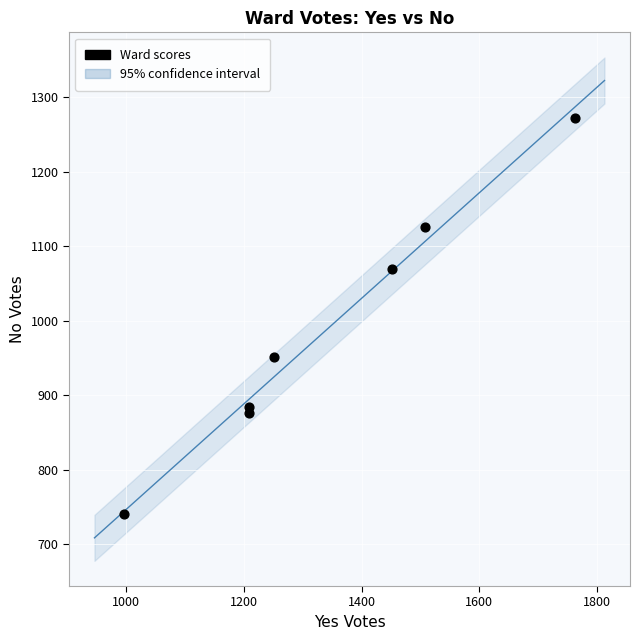

What Y value in the scatter plot is closest to 1006?

951